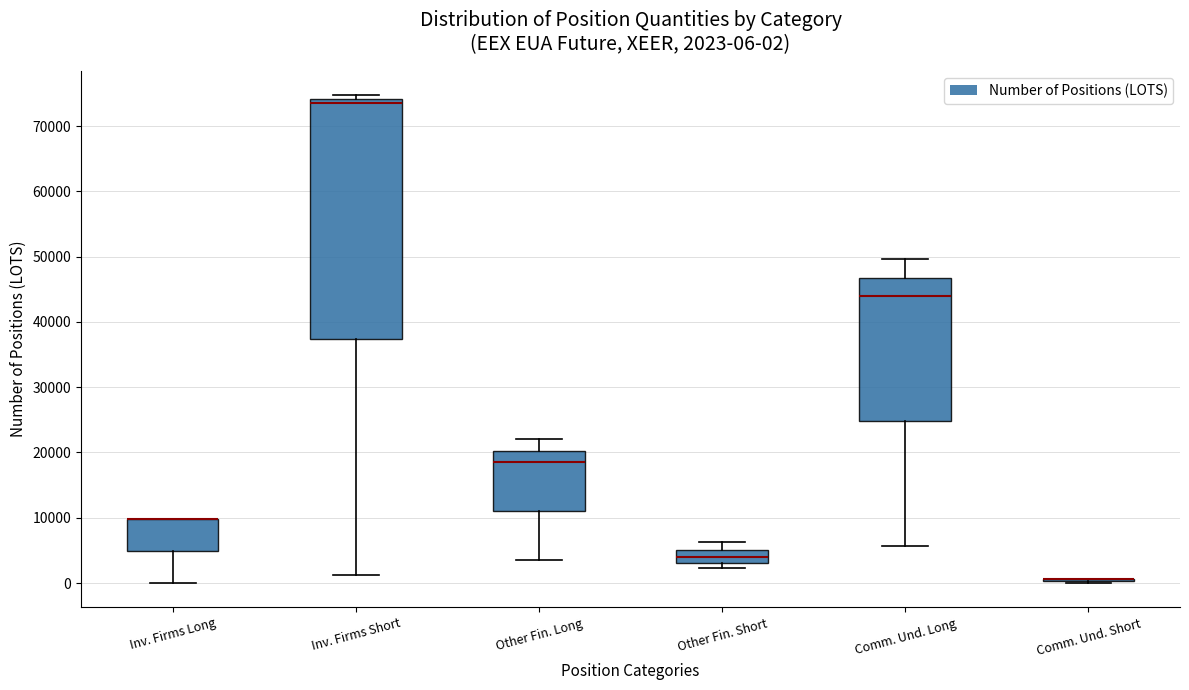

Which box is the tallest, from its lower edge to its upper edge?

Inv. Firms Short